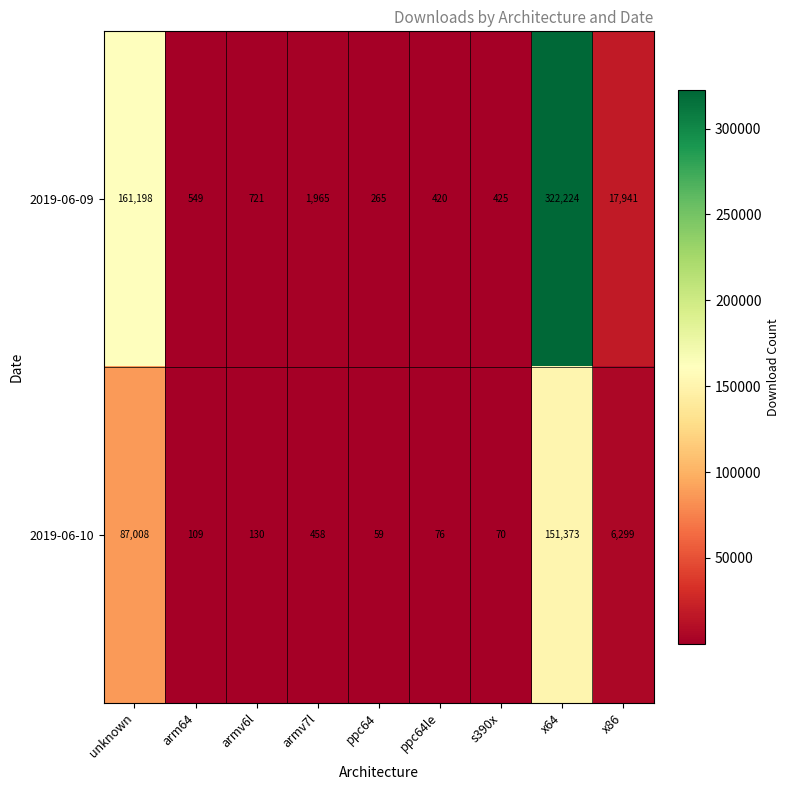

What is the total value across all series at ppc64?

324